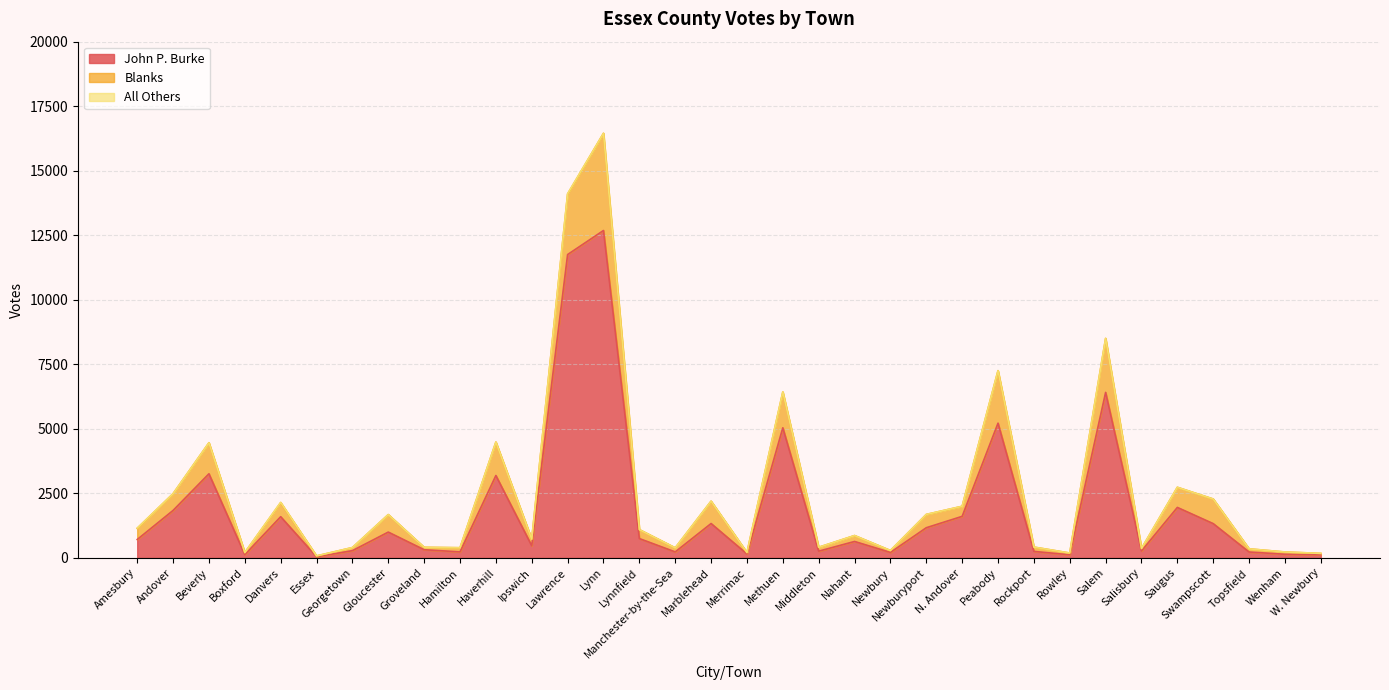

The value of All Others at Rockport is 0. True or false?

True